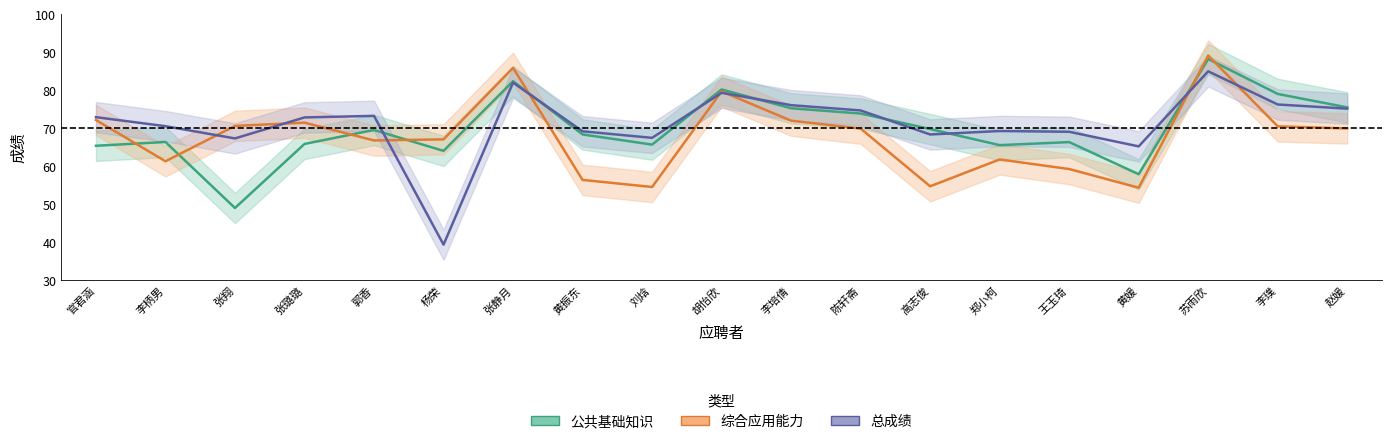

Is the value of 总成绩 at 黄媛 greater than the value of 综合应用能力 at 官君涵?

No